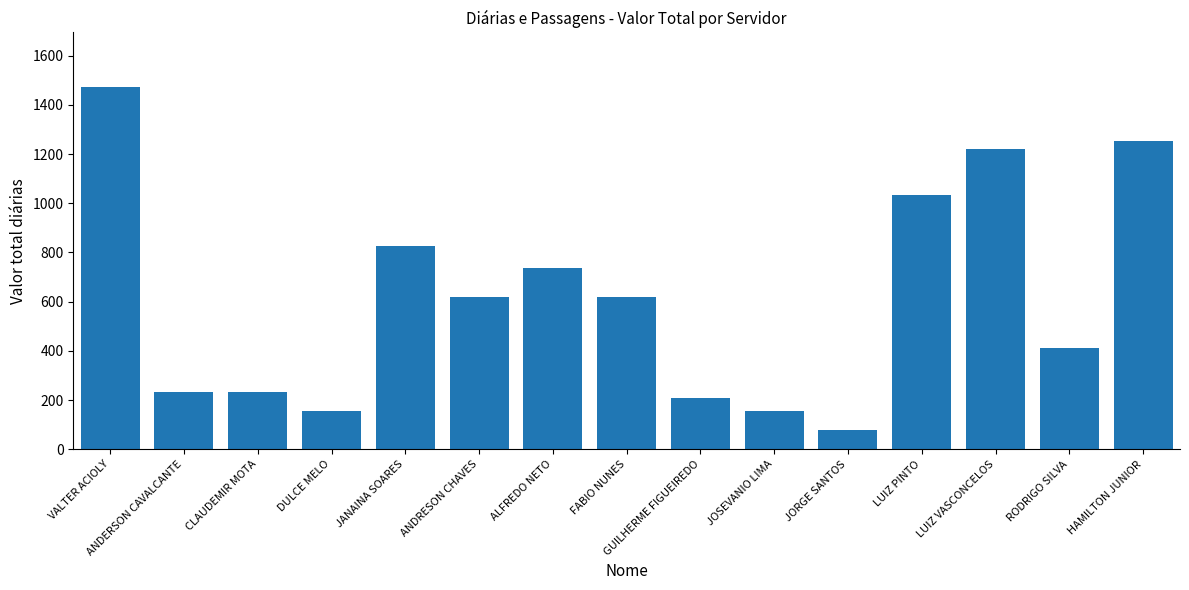

What is the approximate value at HAMILTON JUNIOR?

1253.5